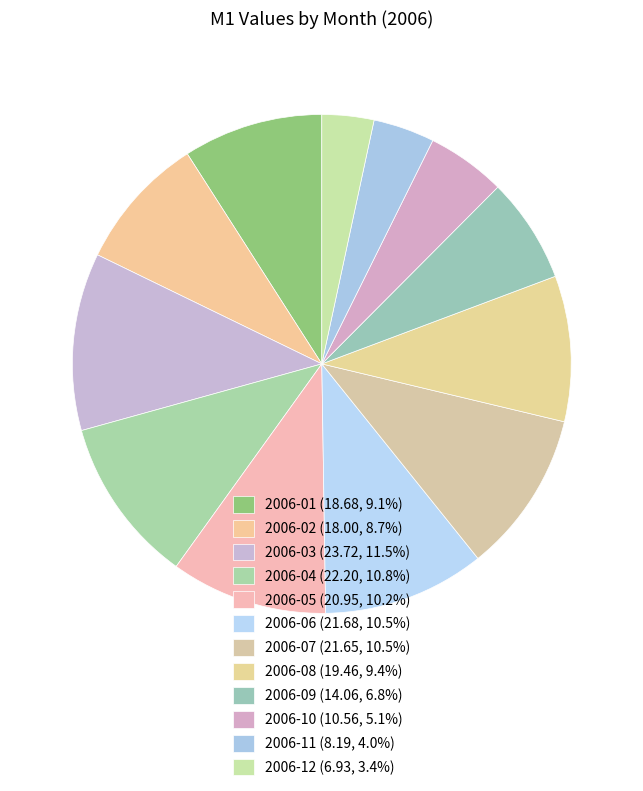

To the nearest percent, what percentage of the pie is 2006-06?

11%